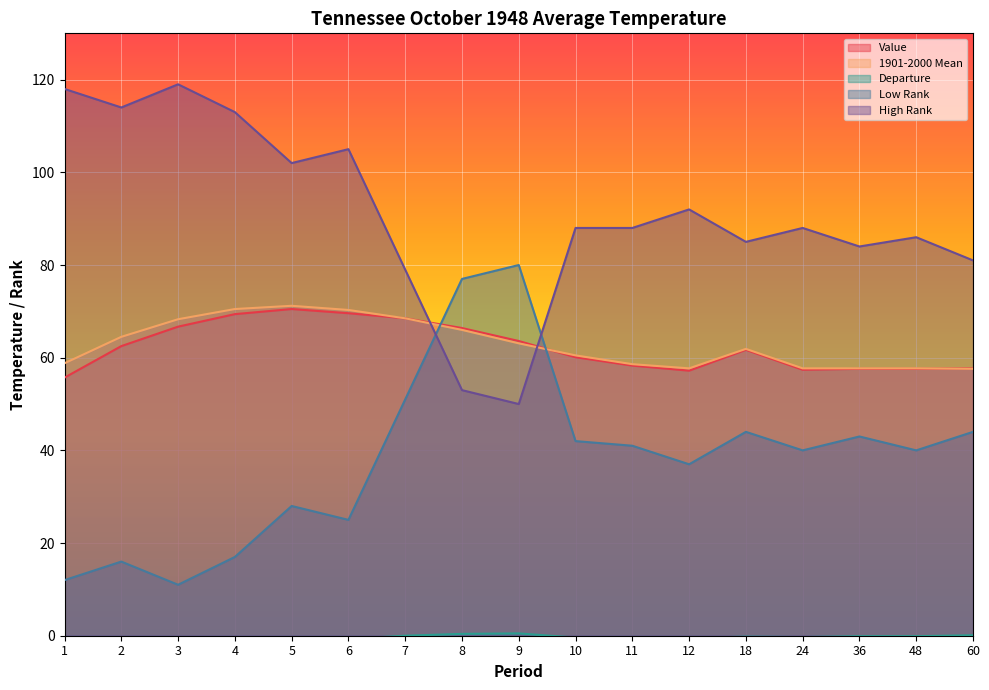

What is the spread (max minus min) of values at 18?

85.2